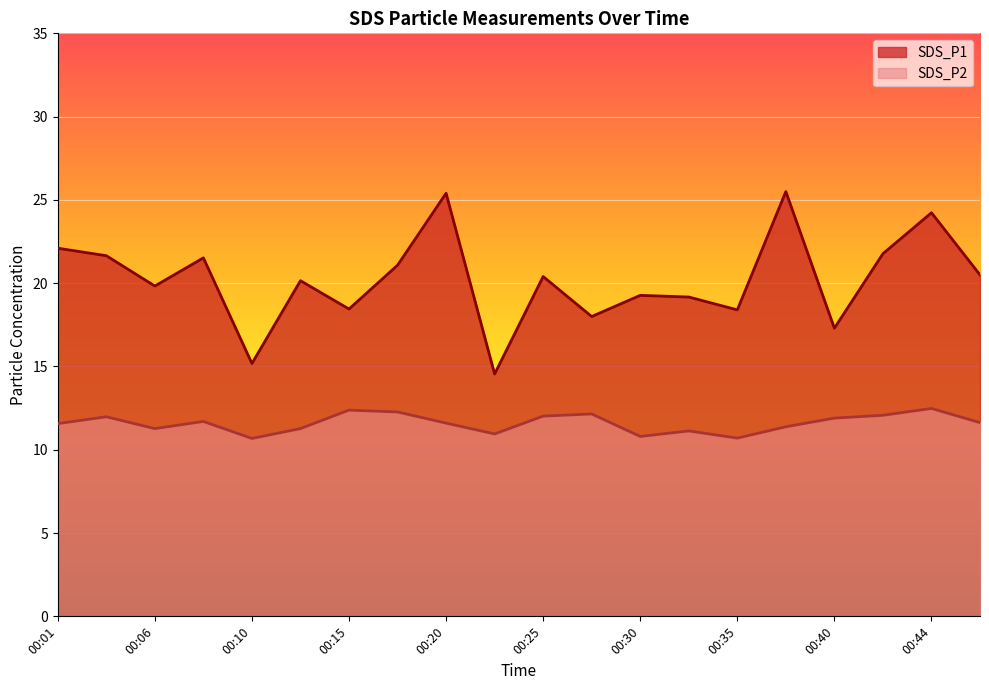

What is the sum of all SDS_P1 values?

404.4